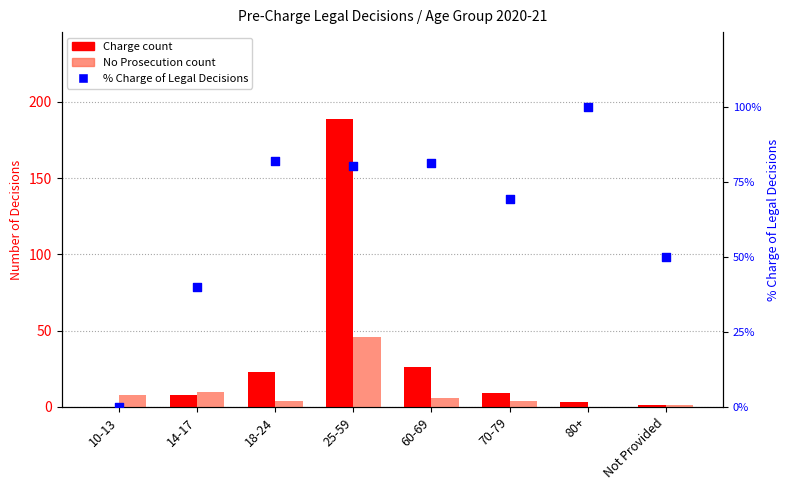

Which series reaches the minimum Y coordinate?

Charge